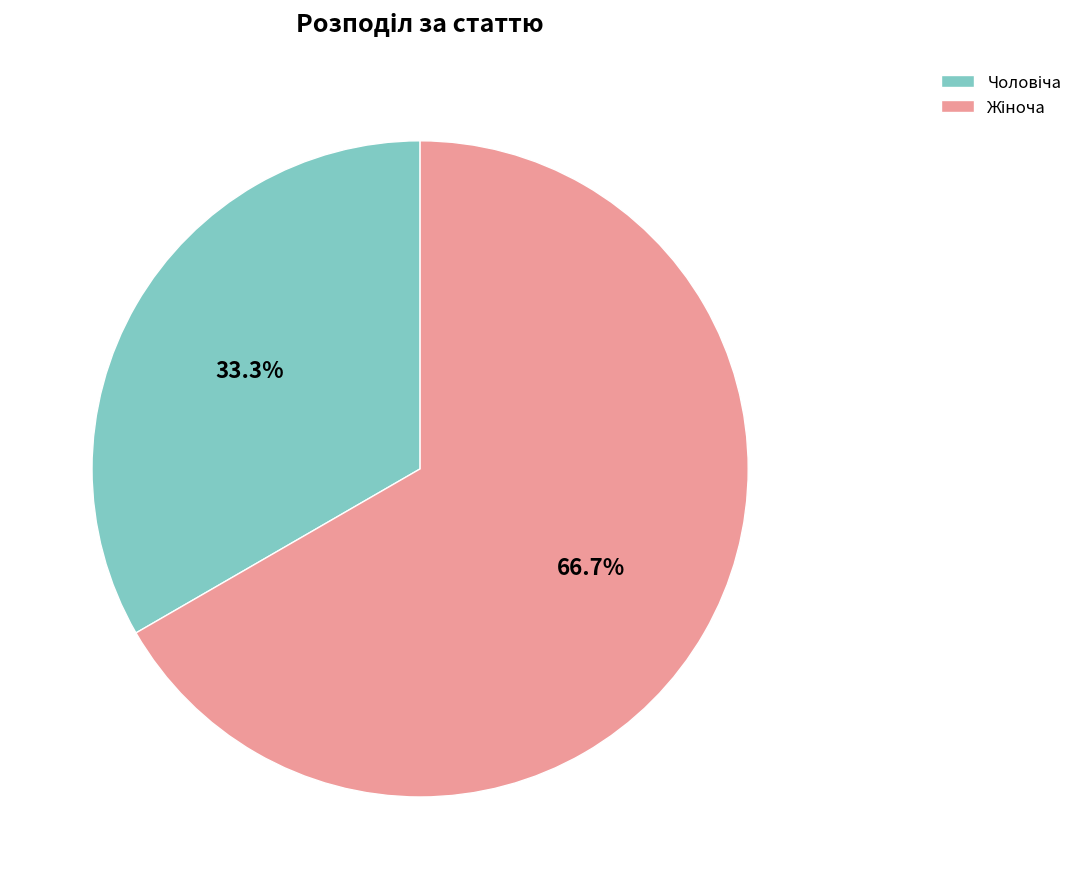

Does any single category account for the majority?

Yes